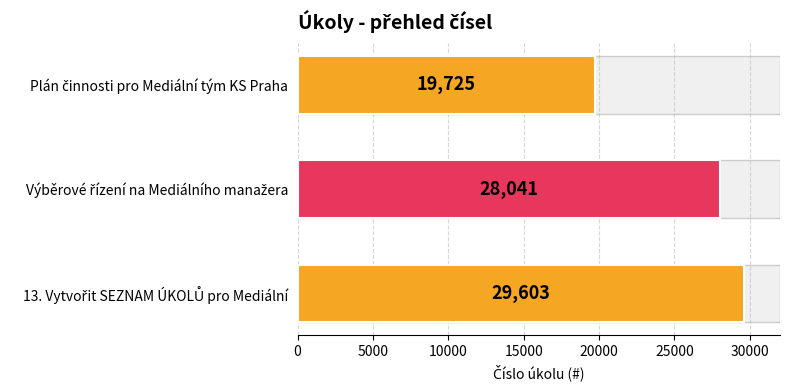

How many values are between 19725 and 29603?

3